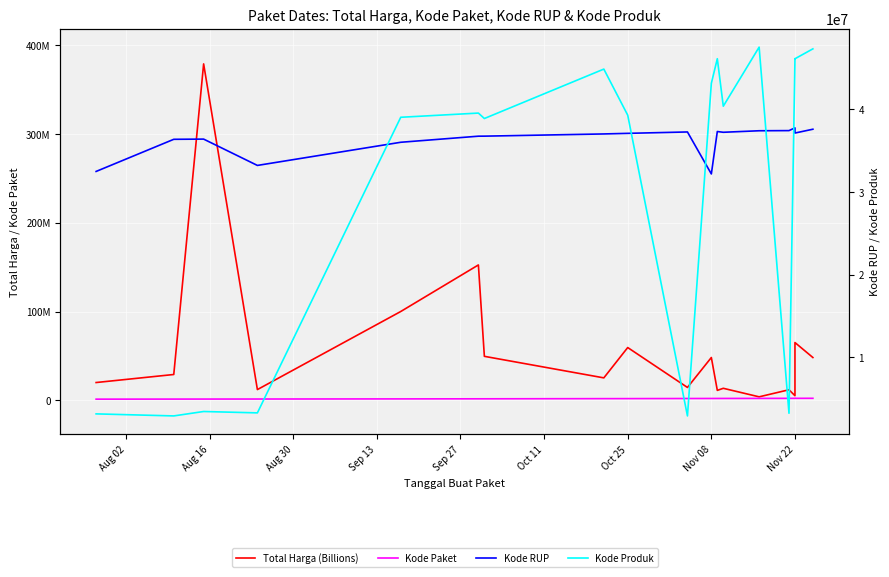

Reading left to right, transcribe all the data shown in this chart.

Total Harga (Billions): 19950000	29000000	379075000	12000000	100000000	152477000	49478000	25200000	59375000	14400000	48140000	11100000	13442000	3825000	11800000	5093000	65000000	48140000
Kode Paket: 1205257	1279649	1308563	1354517	1502912	1597005	1602603	1788370	1820441	1935089	1980186	1993460	2011140	2065183	2121450	2139573	2135660	2174549
Kode RUP: 32487834	36371967	36396663	33214581	36013792	36748908	36753382	37020188	37091671	37260462	32185622	37311798	37222011	37405582	37424061	37755421	37129591	37590366
Kode Produk: 3183002	2936620	3471167	3304370	39034119	39541807	38884506	44858641	39287569	2936620	43138395	46113666	40372499	47513089	3257267	46112337	46109306	47304990